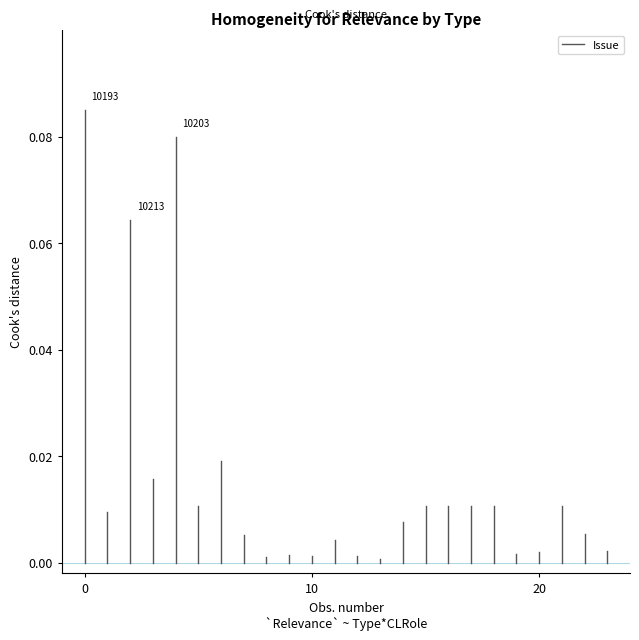

What is the difference between the maximum and minimum values?

0.1